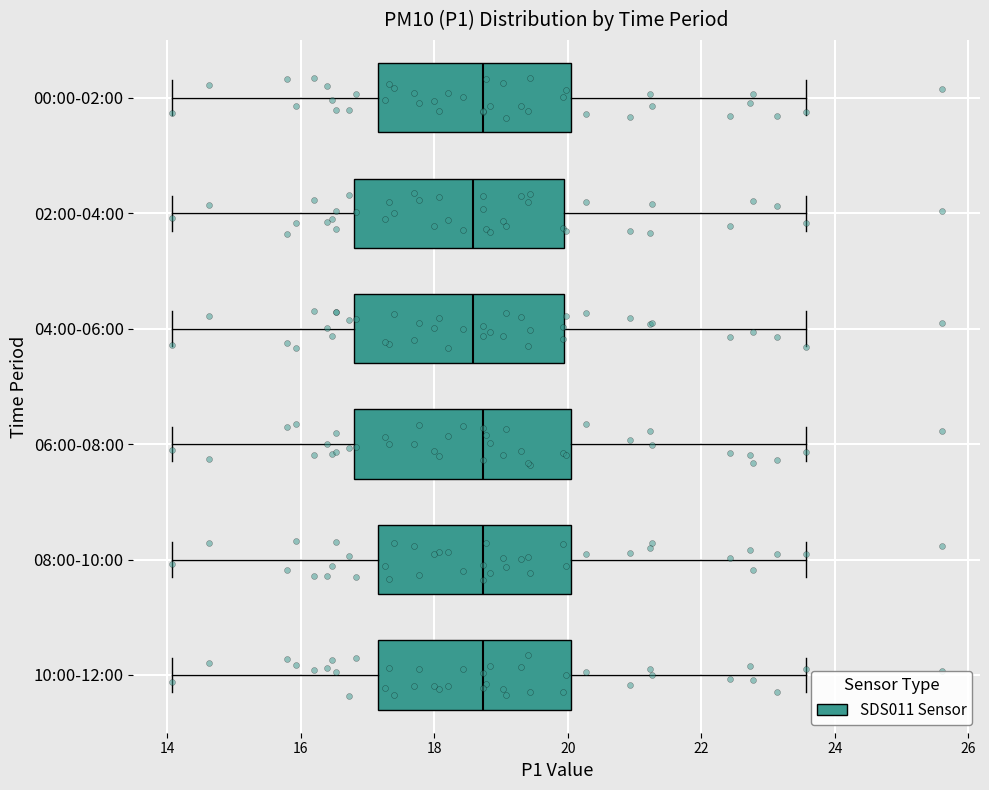

Reading bottom to top, read every box against the x-axis: the position of its median line, the range the box covers, and the ends of its whiskers. The values are not printed on the chart, so give them approximately, as read against the axis.

10:00-12:00: median 18.8, box 17.2 to 20.0, whiskers 14.0 to 23.6
08:00-10:00: median 18.8, box 17.2 to 20.0, whiskers 14.0 to 23.6
06:00-08:00: median 18.8, box 16.8 to 20.0, whiskers 14.0 to 23.6
04:00-06:00: median 18.6, box 16.8 to 20.0, whiskers 14.0 to 23.6
02:00-04:00: median 18.6, box 16.8 to 20.0, whiskers 14.0 to 23.6
00:00-02:00: median 18.8, box 17.2 to 20.0, whiskers 14.0 to 23.6